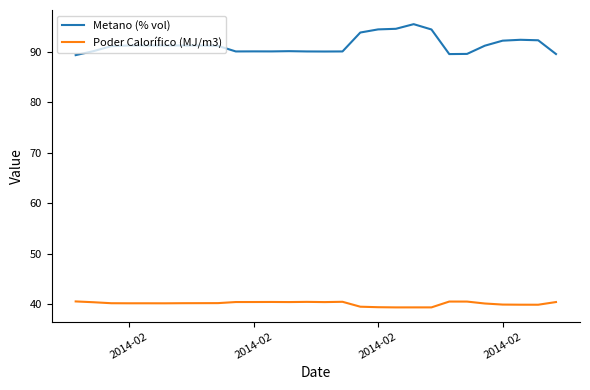

Does the chart have visible grid lines?

No